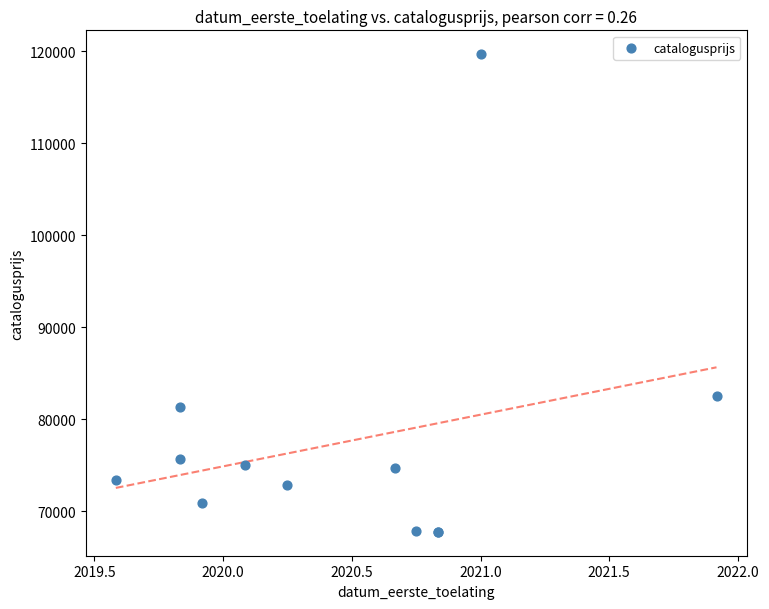

What Y value in the scatter plot is closest to 93721?

82485